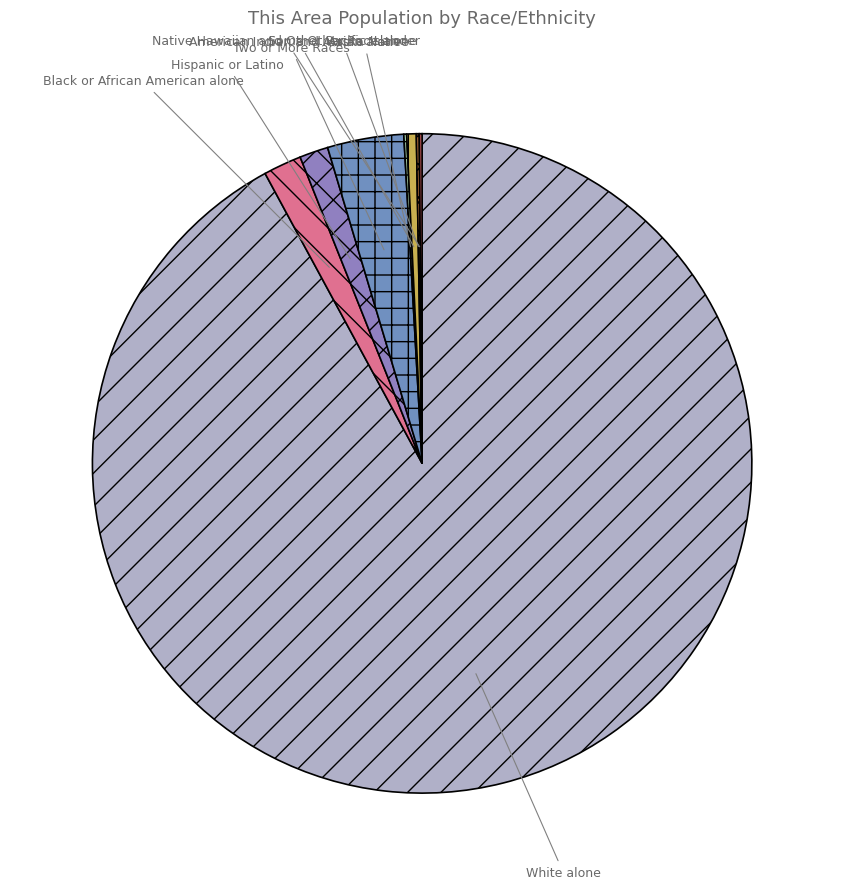

Which category has the biggest portion of the pie?

White alone